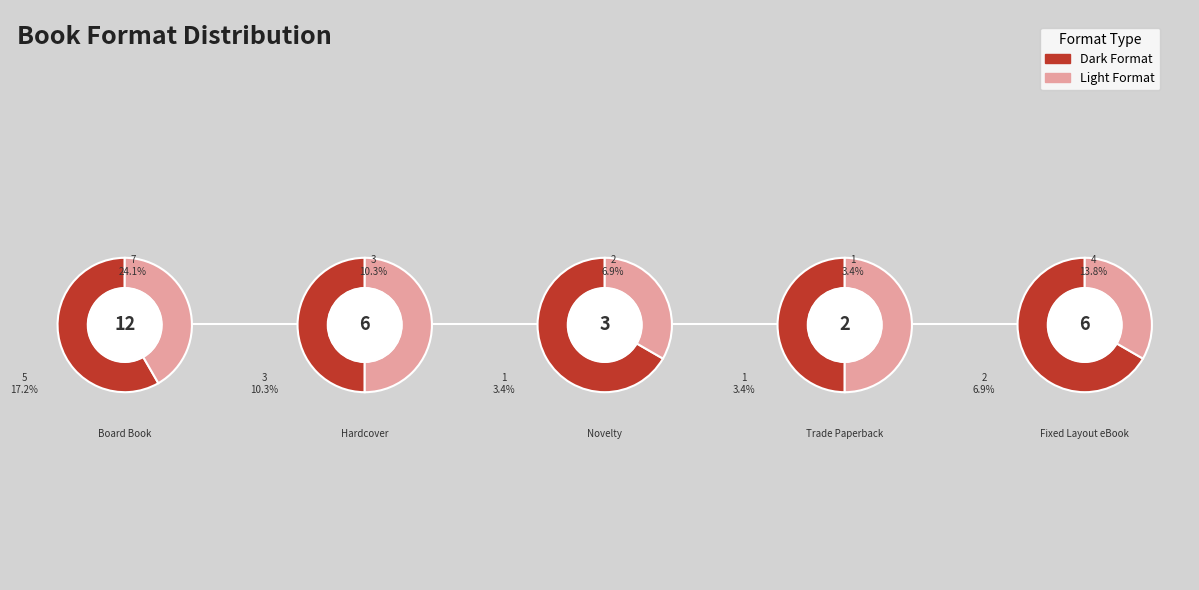

Combined, do Fixed Layout eBook and Trade Paperback account for over 50%?

No